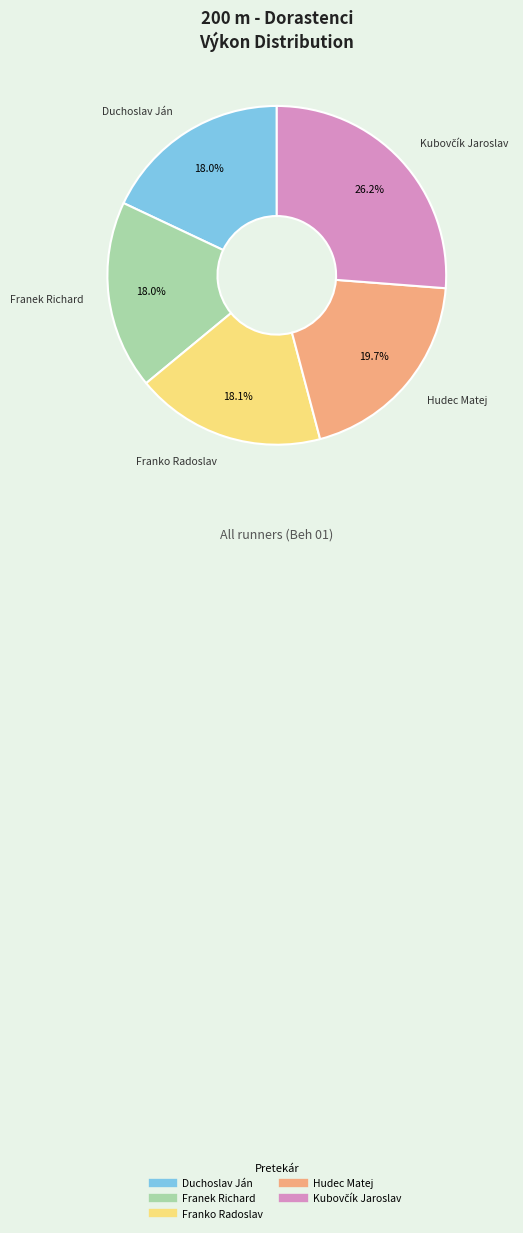

Does Hudec Matej represent more than half of the total?

No